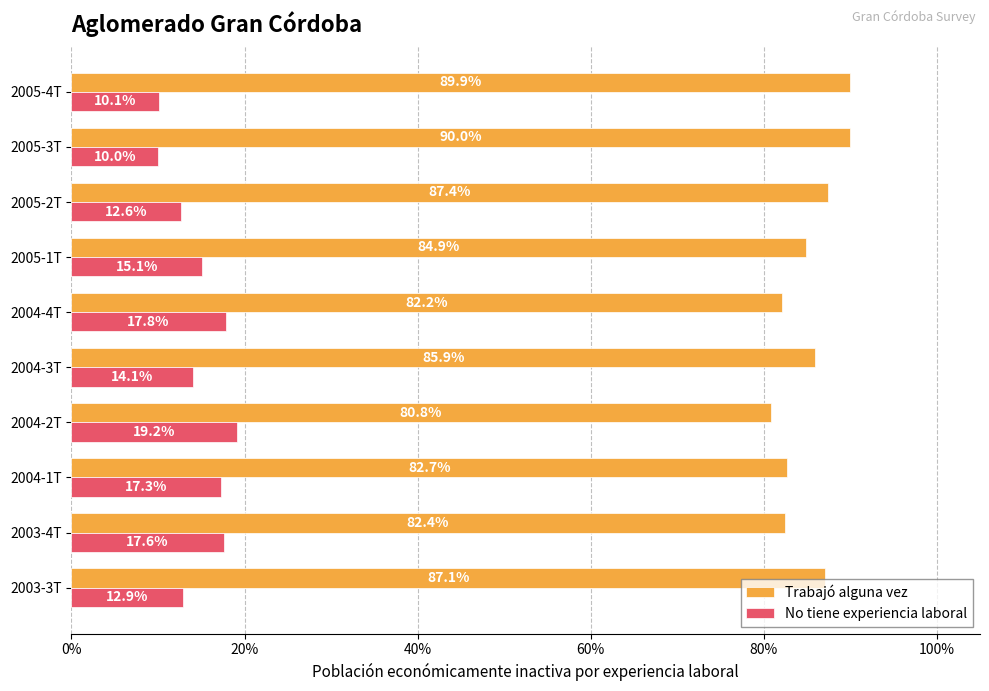

Which series has the largest range (max minus min)?

Trabajó alguna vez